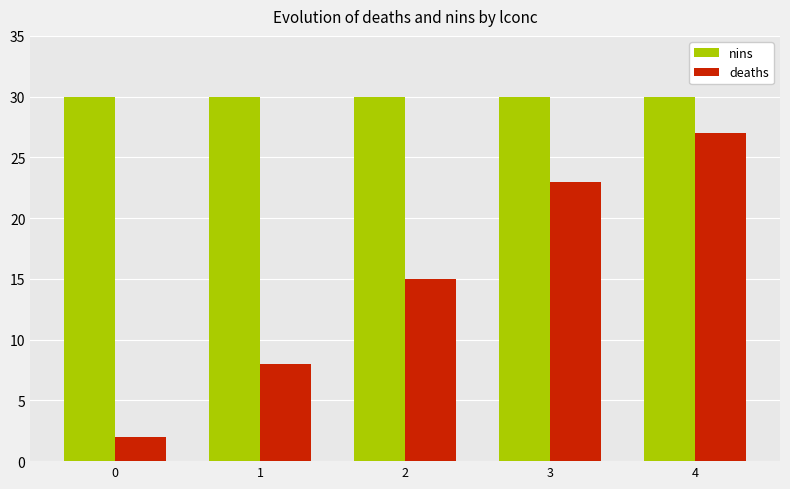

Rank the series by their maximum value, from lowest to highest.

deaths, nins